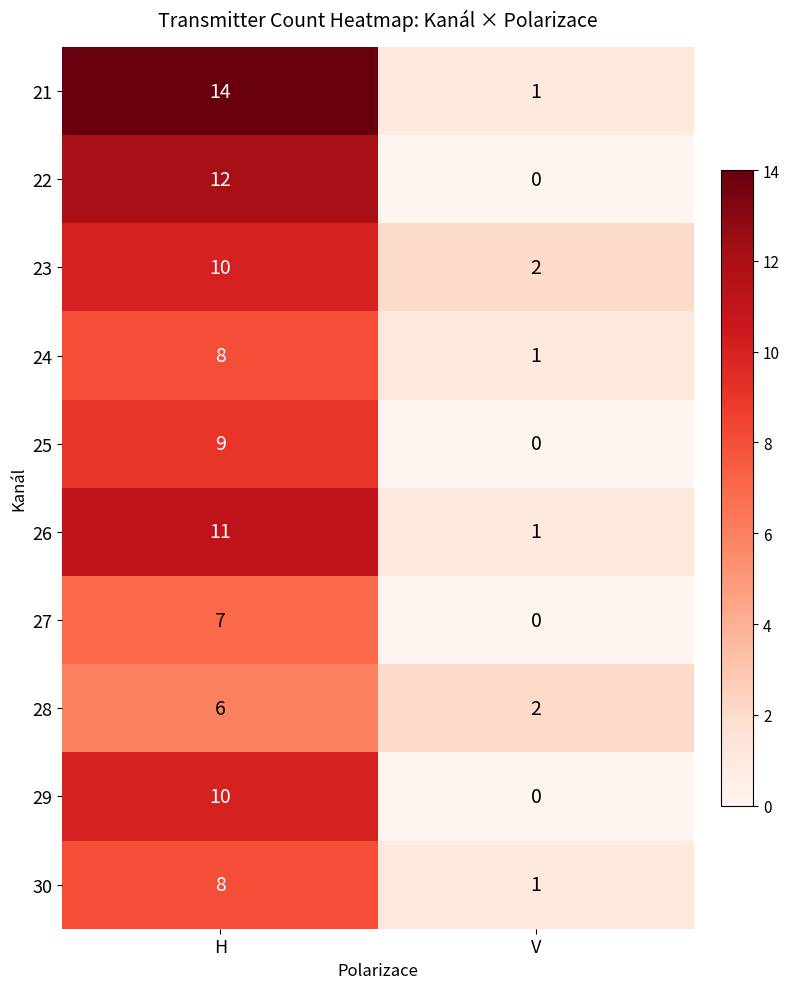

Which series has the widest spread of values?

21